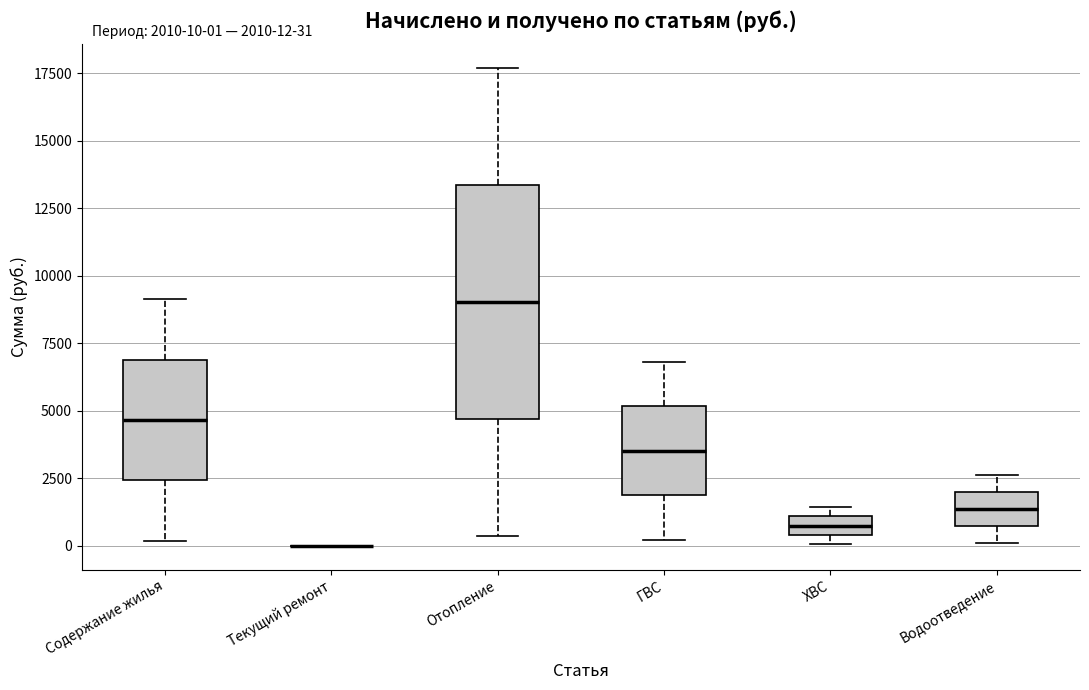

Which box is the tallest, from its lower edge to its upper edge?

Отопление